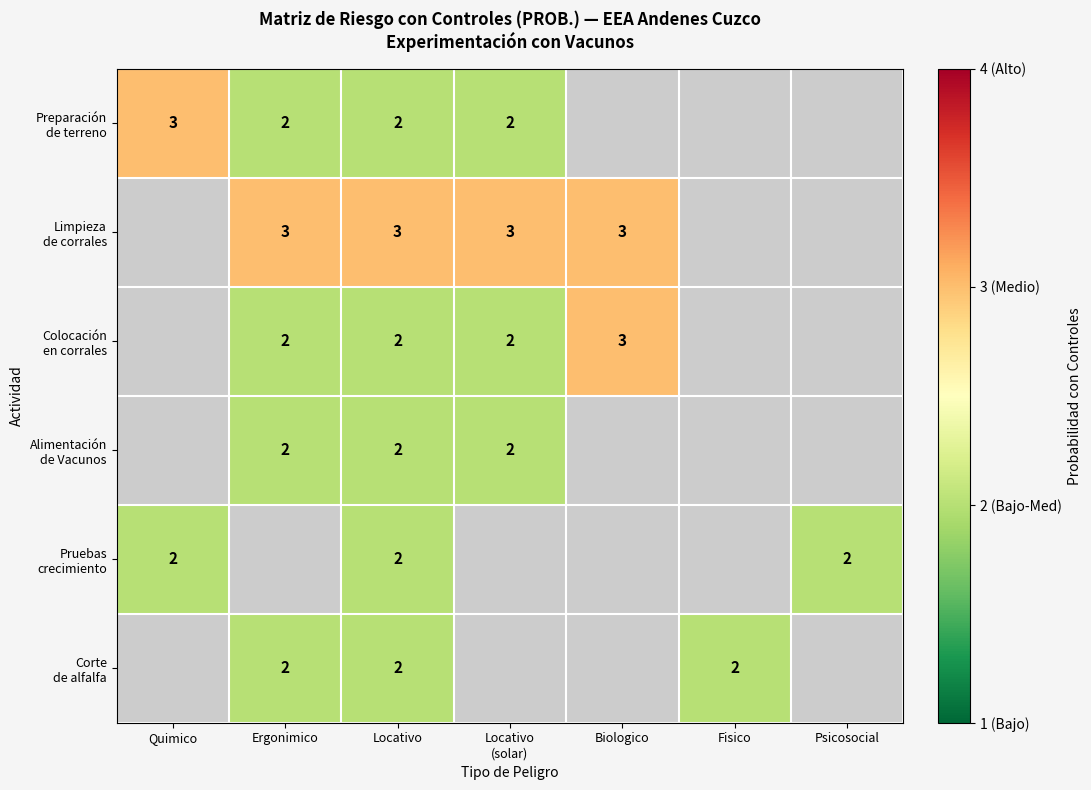

At which category does the chart reach its minimum across all series?

Ergonimico